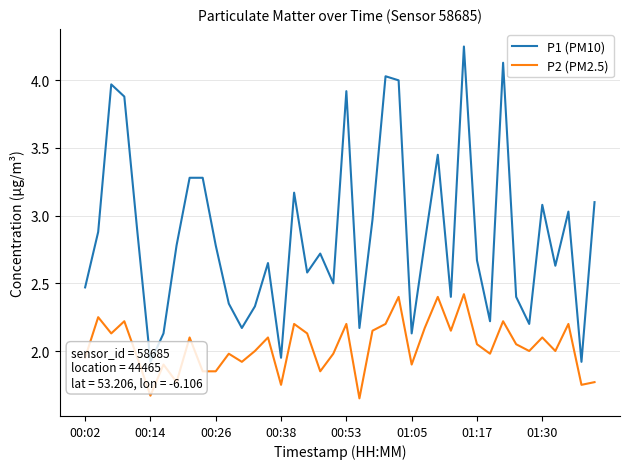

The value of P1 (PM10) at 17 is 3.8. True or false?

False